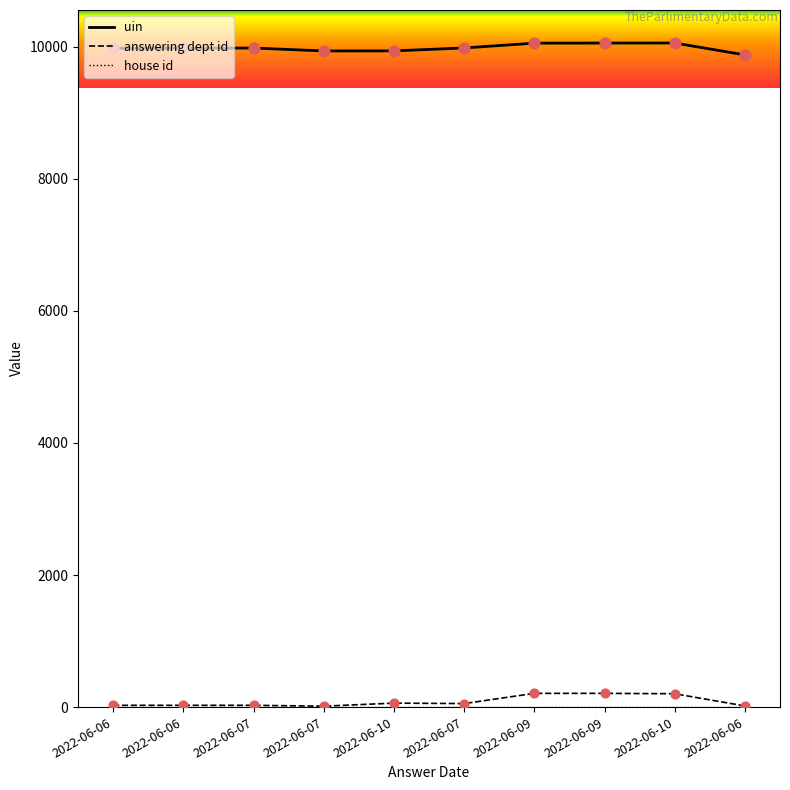

Does the chart have visible grid lines?

No